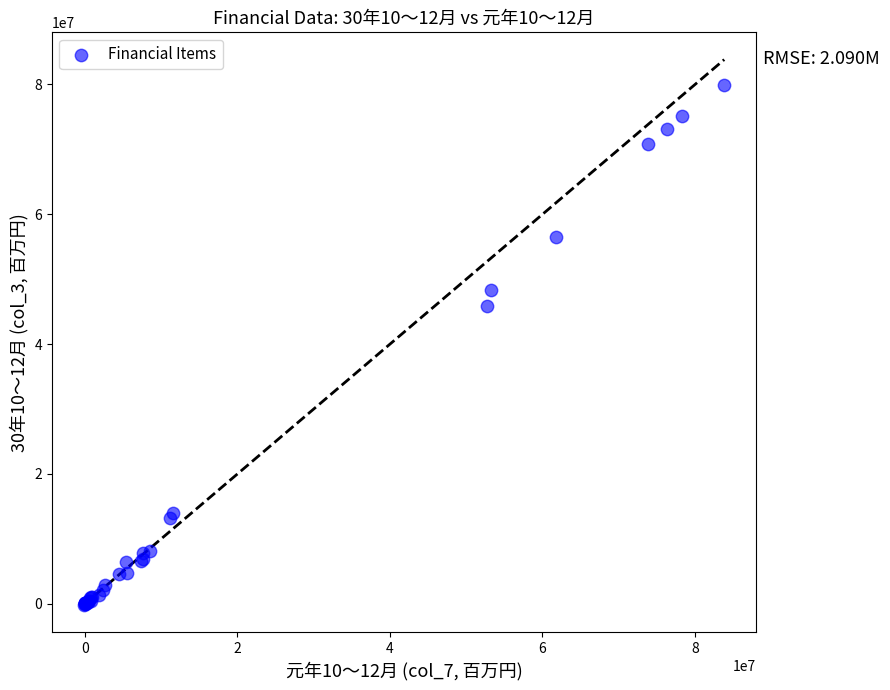

What Y value in the scatter plot is closest to 39887696?

45816473